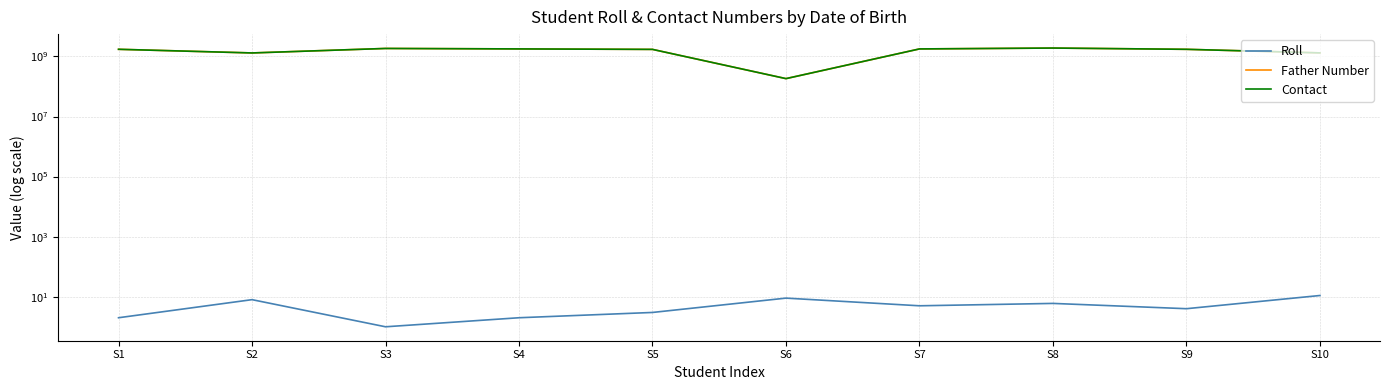

In Roll, how many points are lower than both neighbors (excluding endpoints)?

3